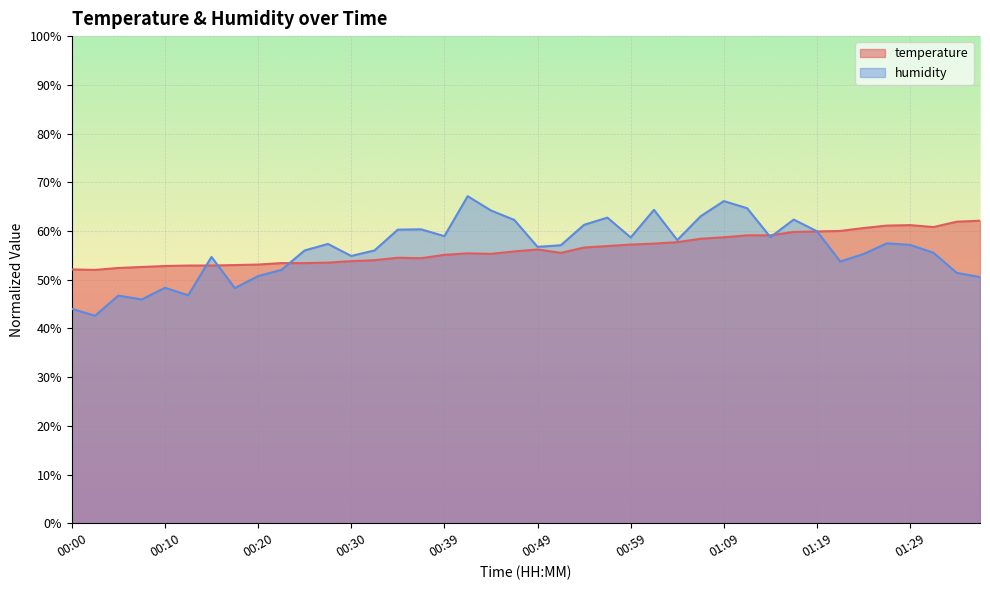

What is the difference between the temperature values at 01:36 and 00:34?

7.6